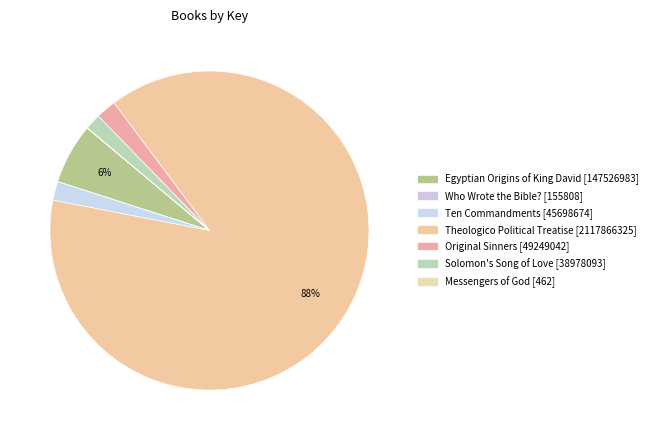

Which has a higher value, Egyptian Origins of King David or Theologico Political Treatise?

Theologico Political Treatise